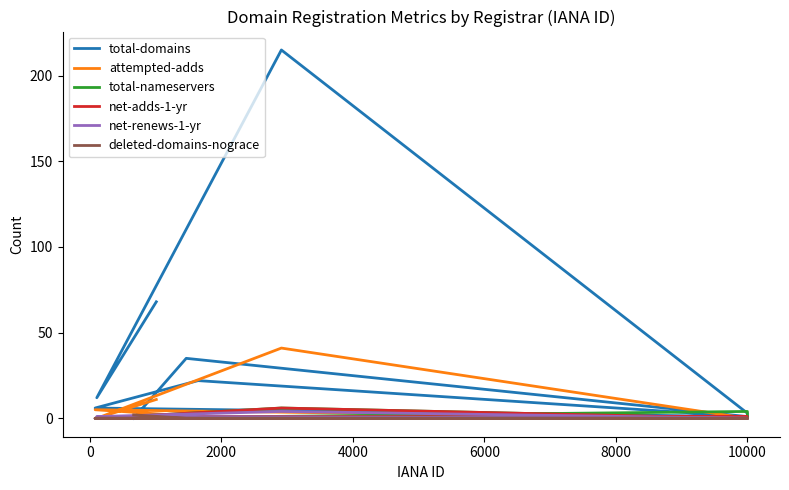

How many lines are shown in the chart?

6